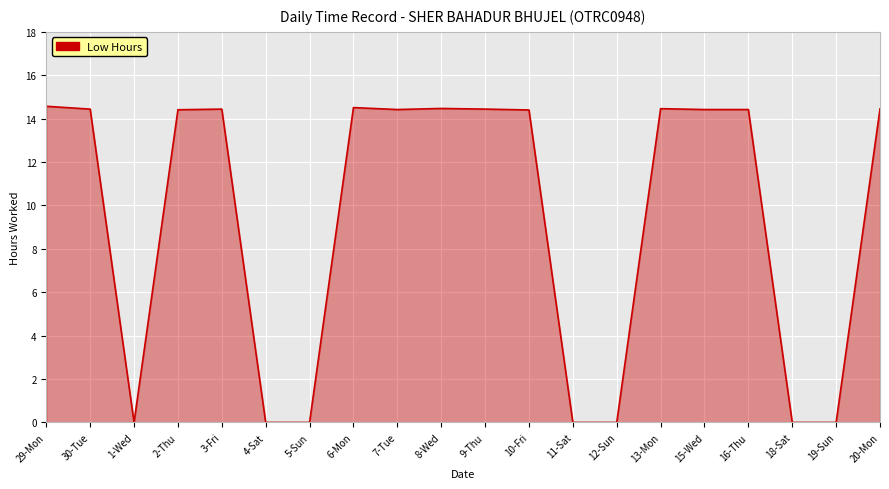

How many lines are shown in the chart?

1